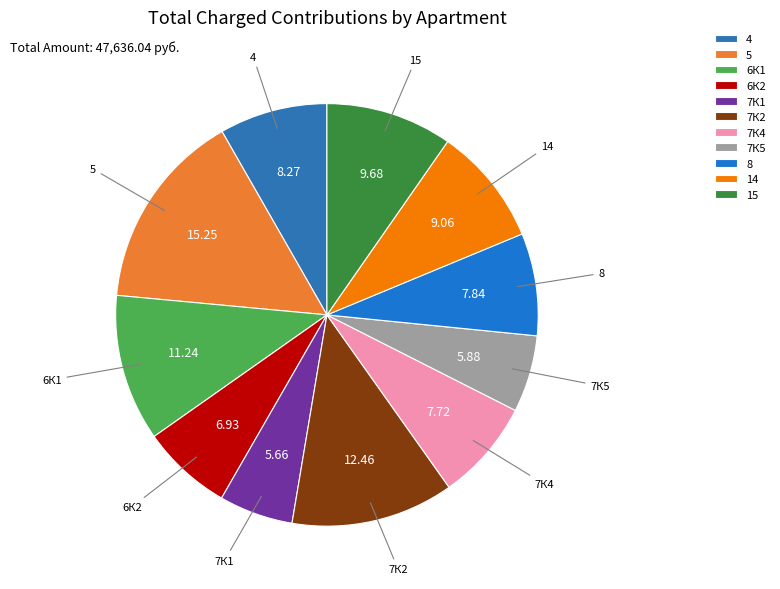

What is the ratio of the value at 6К1 to the value at 15?

1.2